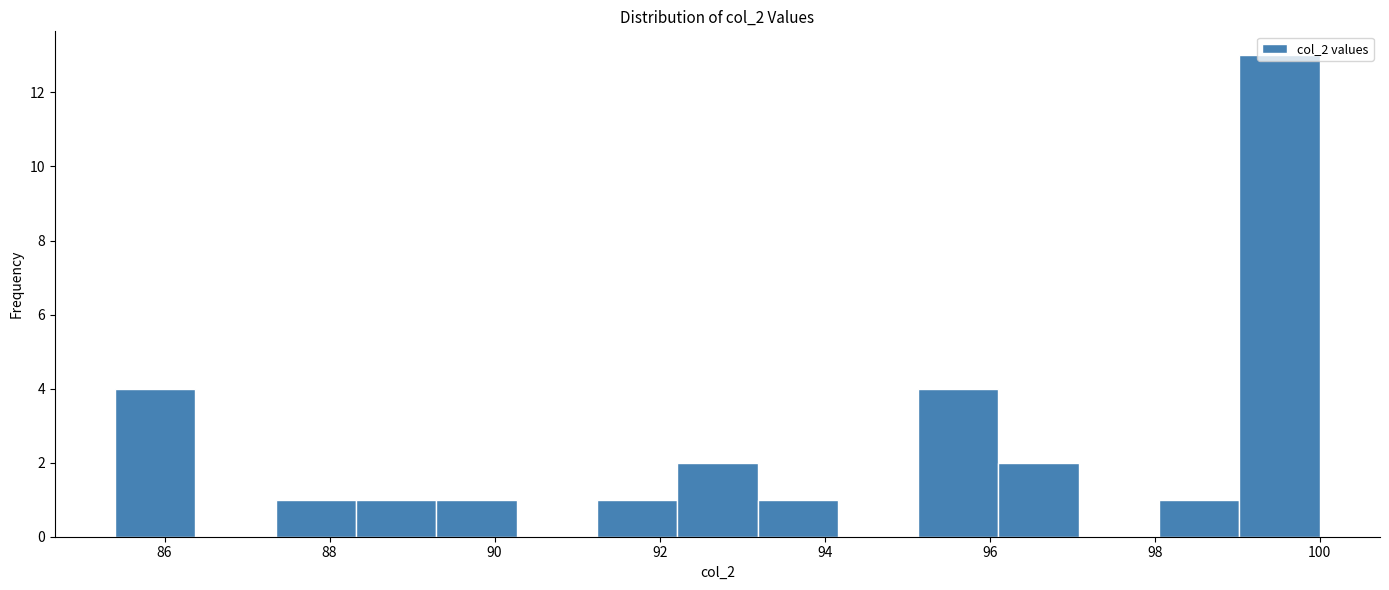

Reading left to right, list every bar in this chart as the range it spans on the x-axis followed by its height. Neither the bar edges nor the heights are printed on the chart, so give them approximately, as read against the axes.

85.4 to 86.4: 4
86.4 to 87.4: 0
87.4 to 88.4: 1
88.4 to 89.2: 1
89.2 to 90.2: 1
90.2 to 91.2: 0
91.2 to 92.2: 1
92.2 to 93.2: 2
93.2 to 94.2: 1
94.2 to 95.2: 0
95.2 to 96.2: 4
96.2 to 97.0: 2
97.0 to 98.0: 0
98.0 to 99.0: 1
99.0 to 100.0: 13